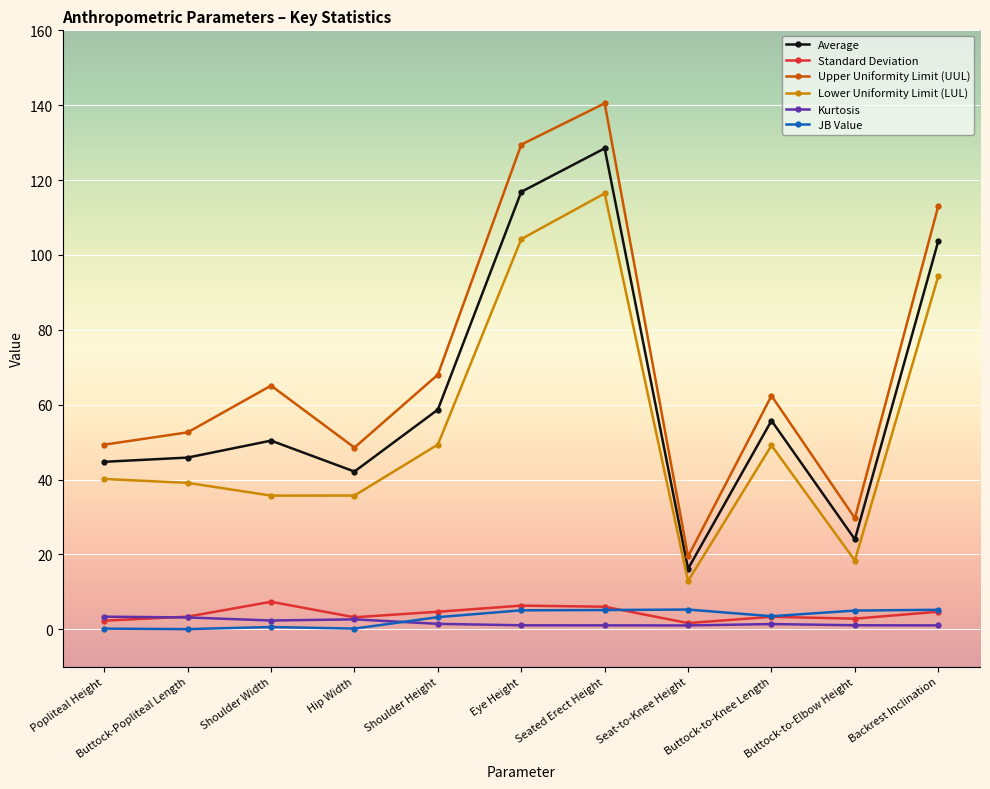

At which label does Upper Uniformity Limit (UUL) reach its minimum?

Seat-to-Knee Height